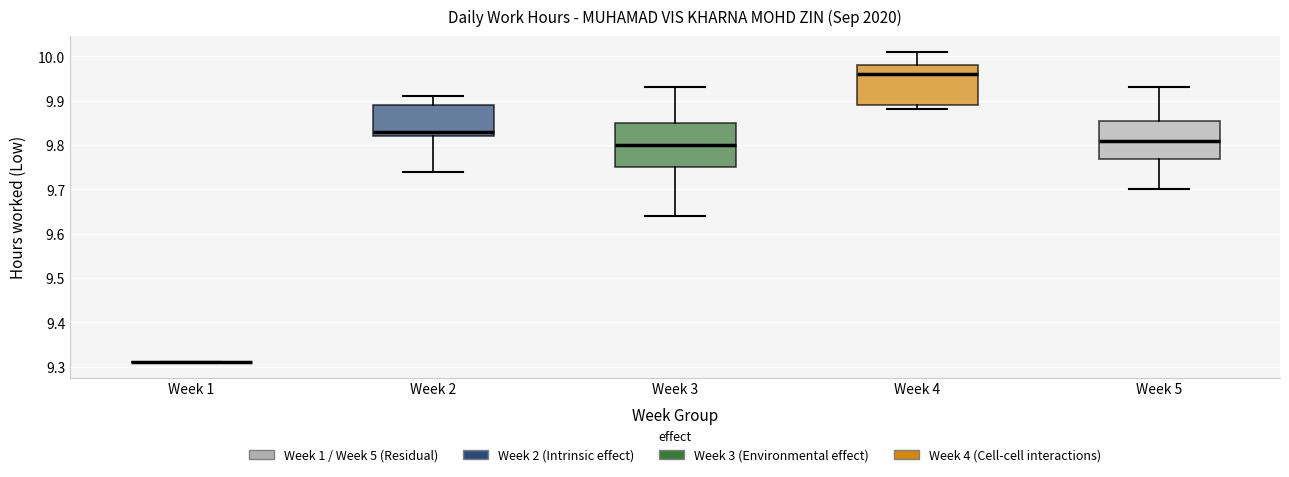

Reading left to right, transcribe this box plot: for each box, give where its median line is, the range the box spans, and where its two whiskers end, as read against the y-axis. The values are not printed on the chart, so give them approximately, as read against the axis.

Week 1: box collapsed to a line at 9.31, whiskers 9.31 to 9.31
Week 2: median 9.83, box 9.82 to 9.89, whiskers 9.74 to 9.91
Week 3: median 9.80, box 9.75 to 9.85, whiskers 9.64 to 9.93
Week 4: median 9.96, box 9.89 to 9.98, whiskers 9.88 to 10.01
Week 5: median 9.81, box 9.77 to 9.86, whiskers 9.70 to 9.93